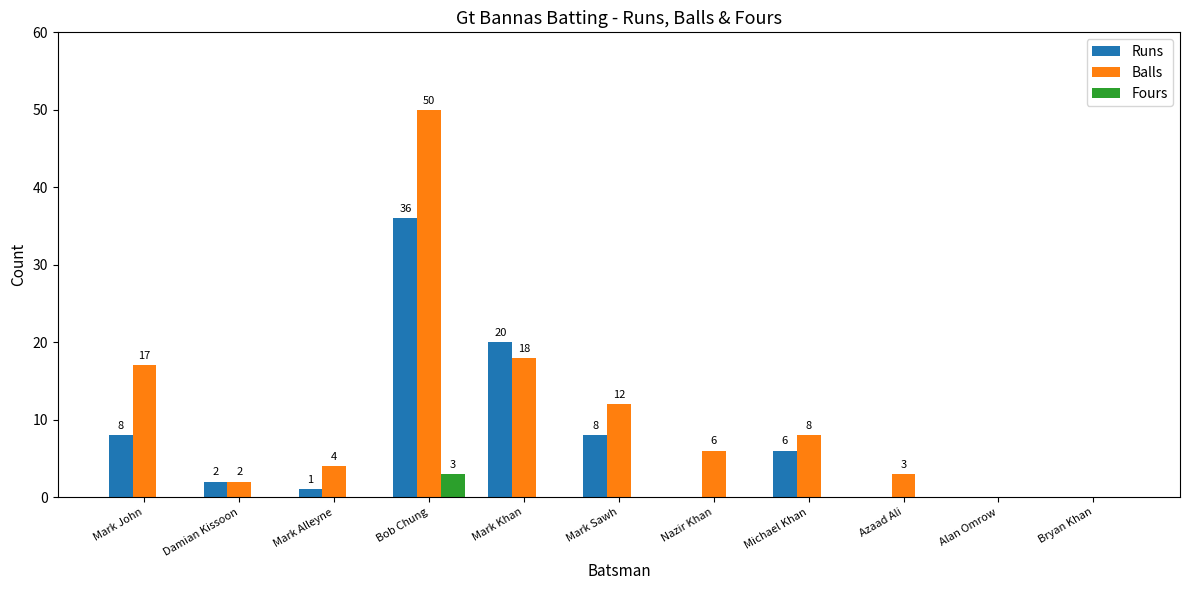

Are the bars horizontal?

No